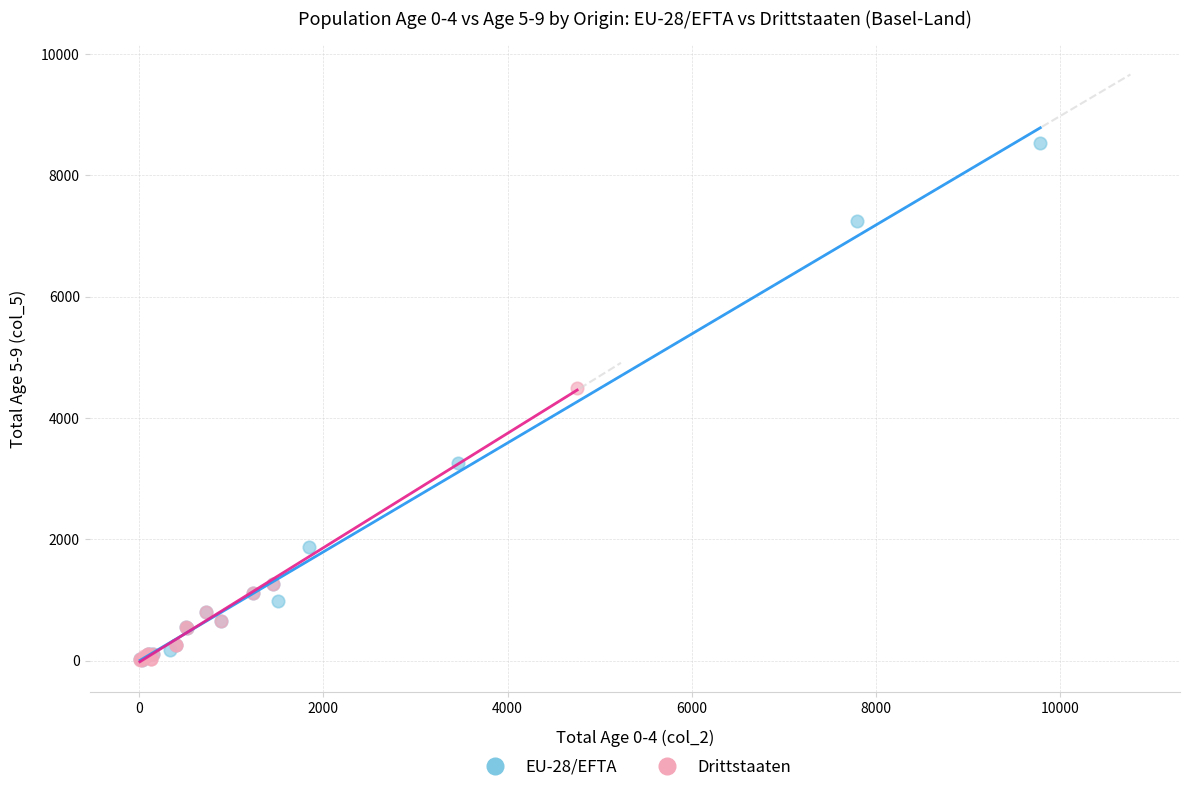

Which series reaches the maximum Y coordinate?

EU-28/EFTA